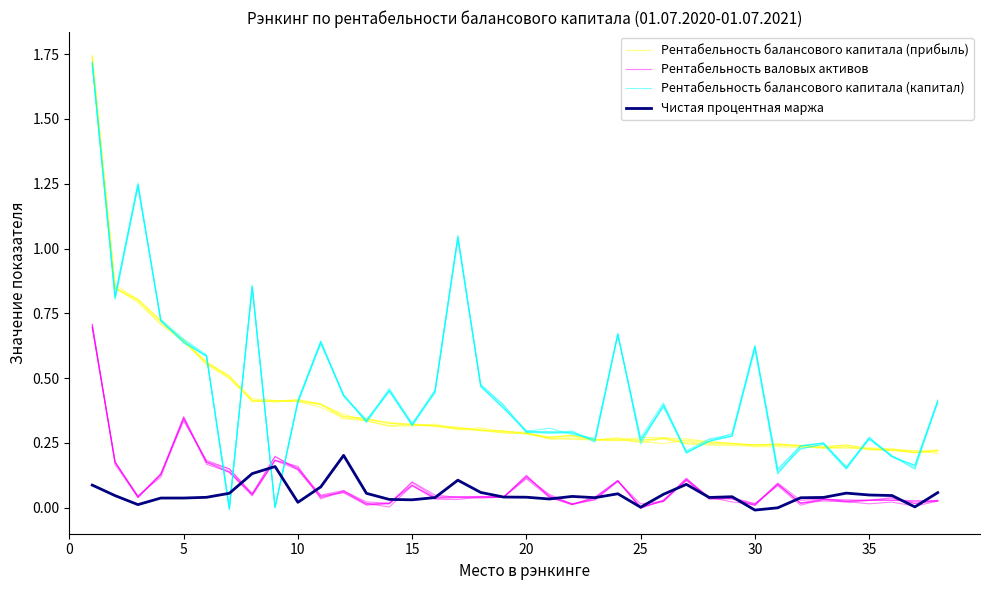

How many data points in Чистая процентная маржа are less than 0?

1